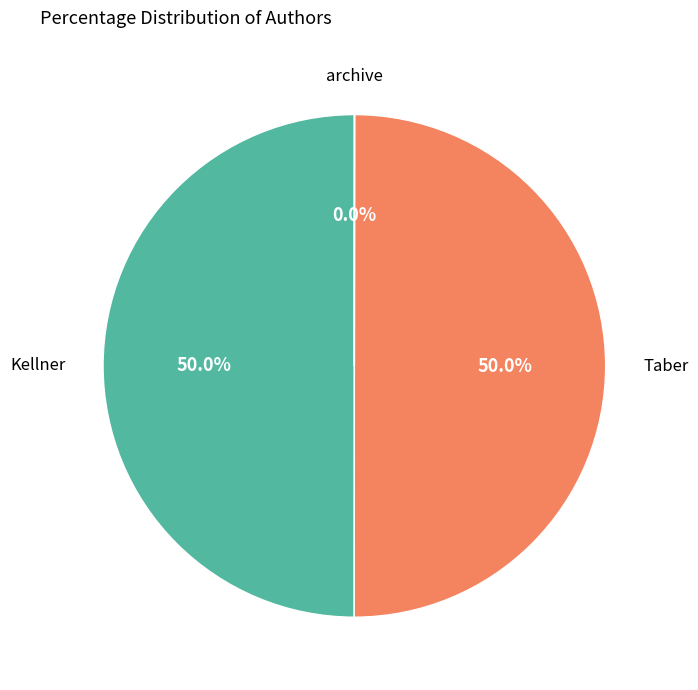

What is the smallest slice in the pie chart?

archive